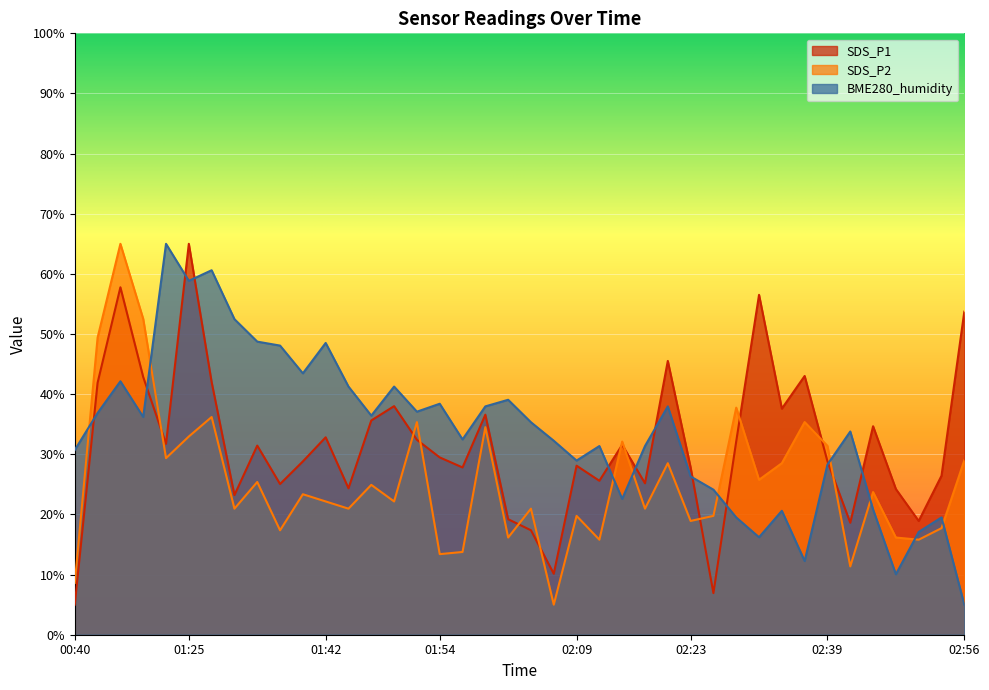

In SDS_P2, how many points are higher than both neighbors (excluding endpoints)?

14